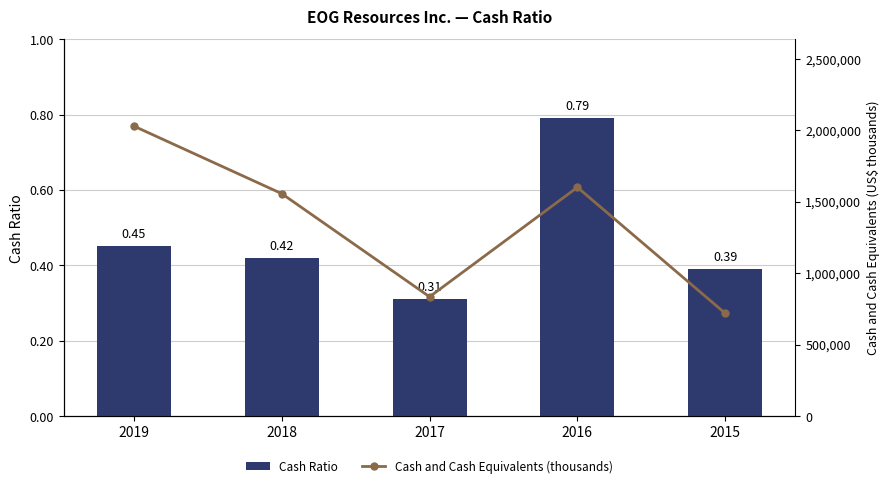

Which series has the largest range (max minus min)?

Cash and Cash Equivalents (thousands)